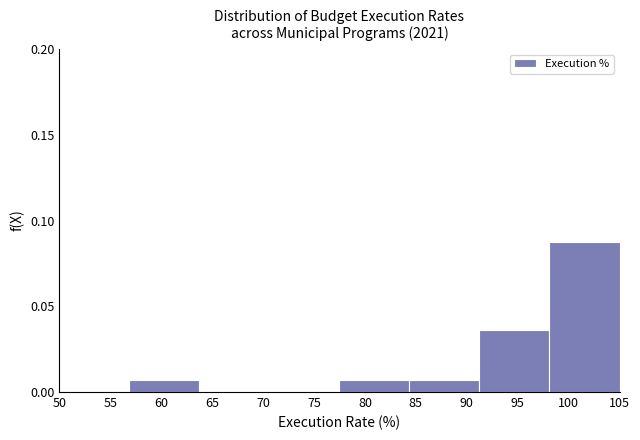

Reading left to right, list every bar in this chart as the range it spans on the x-axis followed by its height. Neither the bar edges nor the heights are printed on the chart, so give them approximately, as read against the axes.

50.0 to 57.0: 0
57.0 to 64.0: 0.005
64.0 to 70.5: 0
70.5 to 77.5: 0
77.5 to 84.5: 0.005
84.5 to 91.5: 0.005
91.5 to 98.0: 0.035
98.0 to 105.0: 0.085